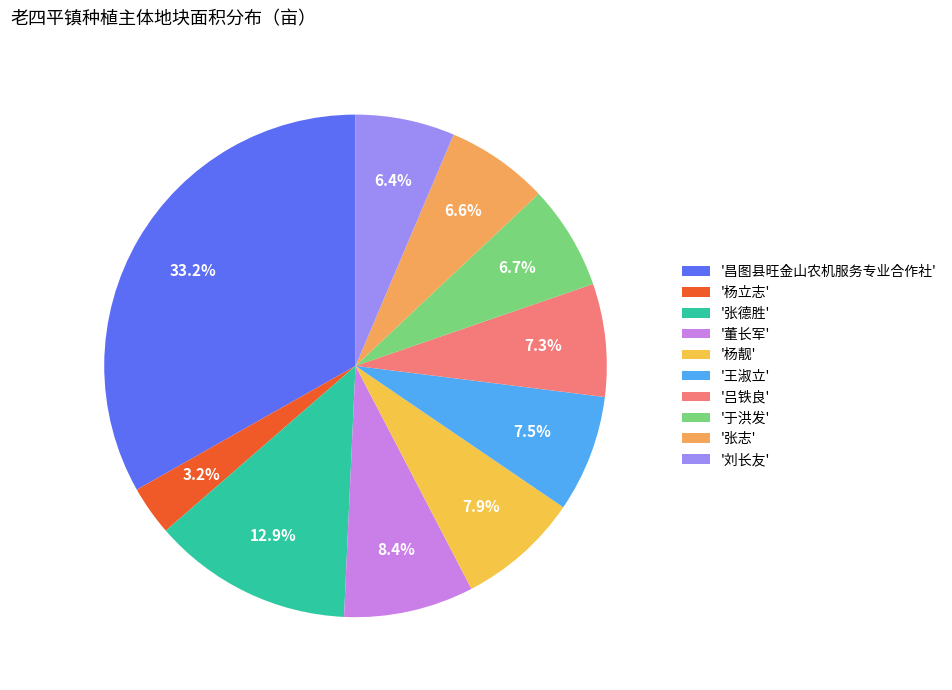

To the nearest percent, what is the average slice percentage?

10%